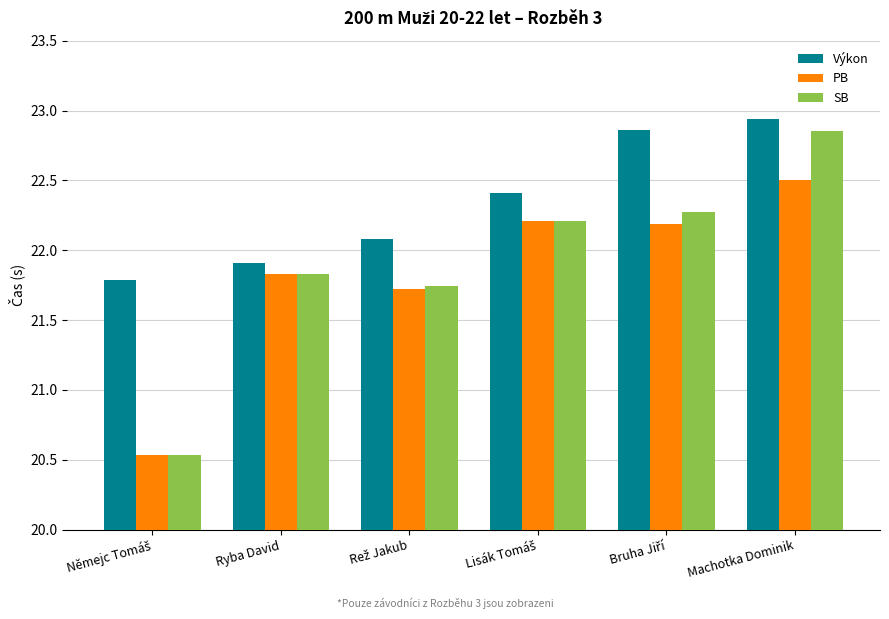

The value of PB at Ryba David is 21.8. True or false?

True